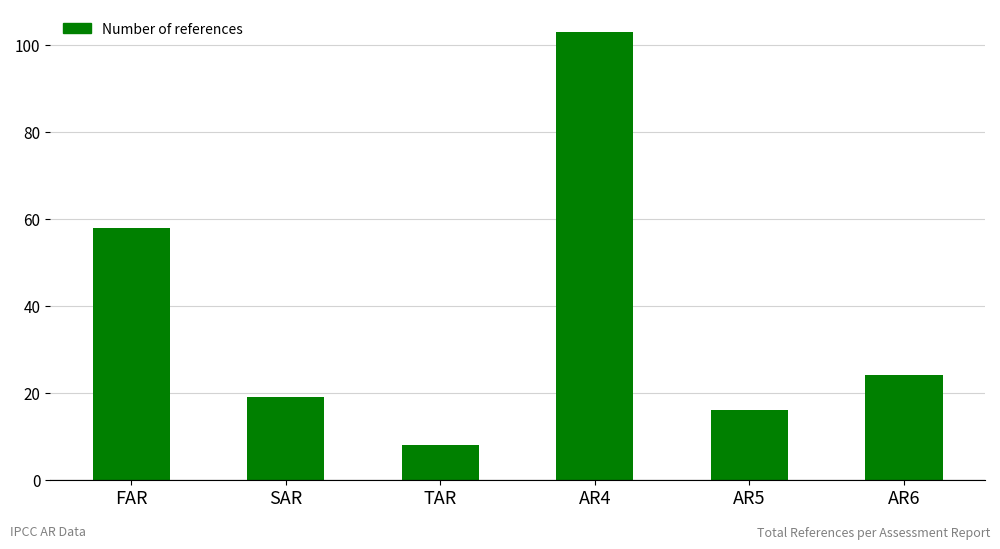

List the labels in order of value, smallest first.

TAR, AR5, SAR, AR6, FAR, AR4